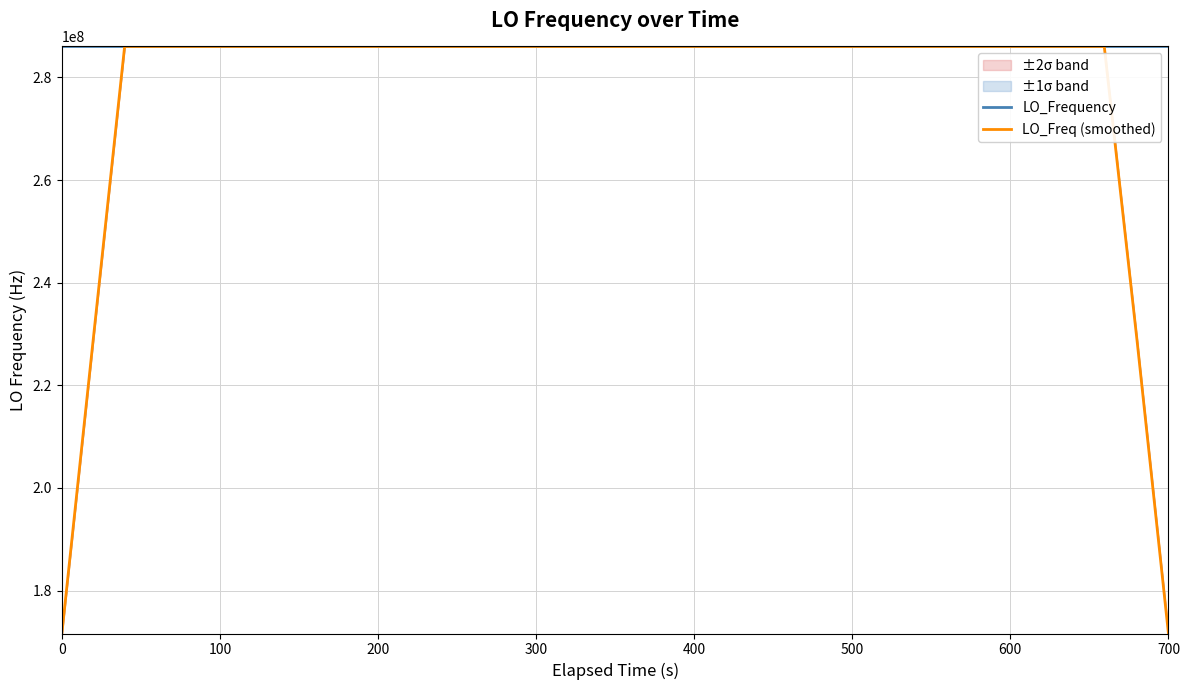

What is the lowest value of the LO_Freq (smoothed) series?

171628198.9